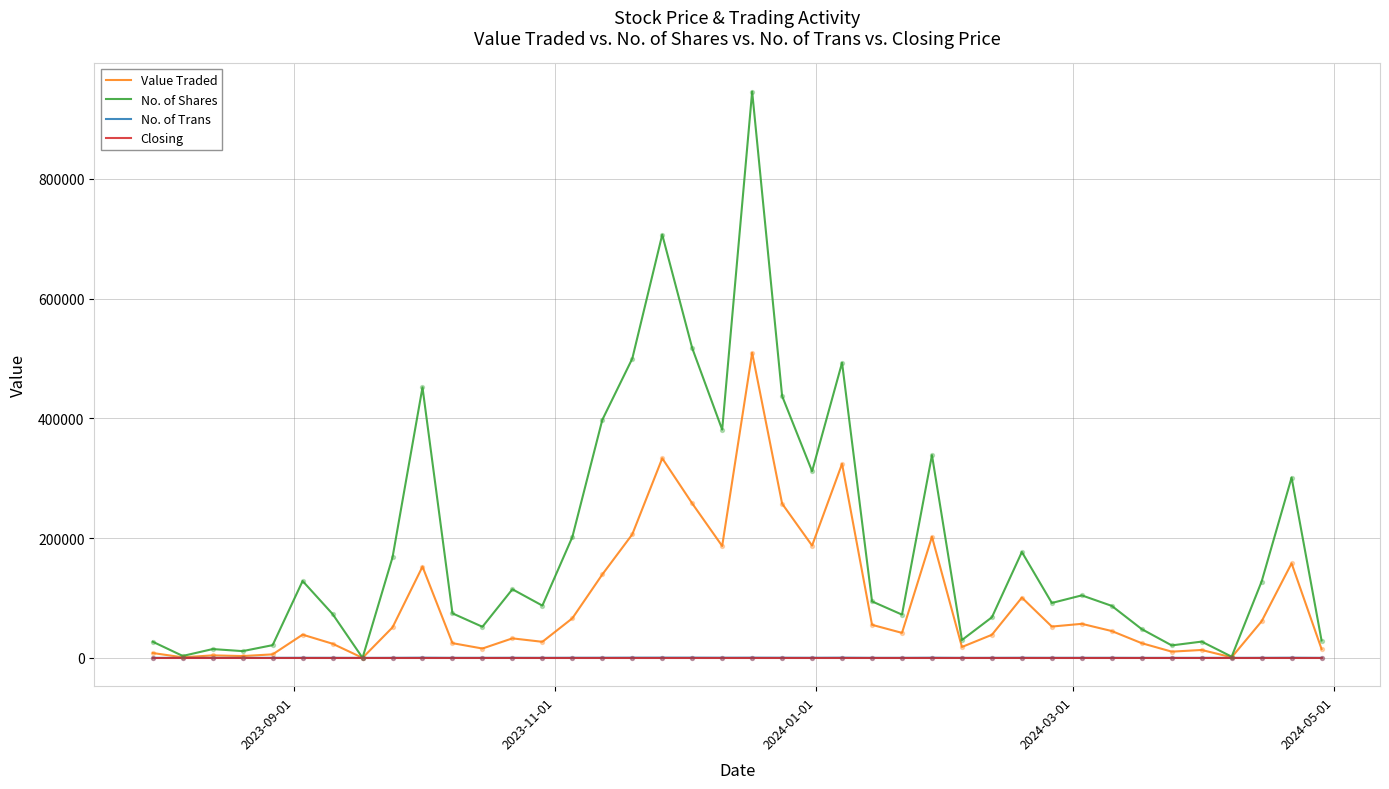

Which series has the largest total across all categories?

No. of Shares